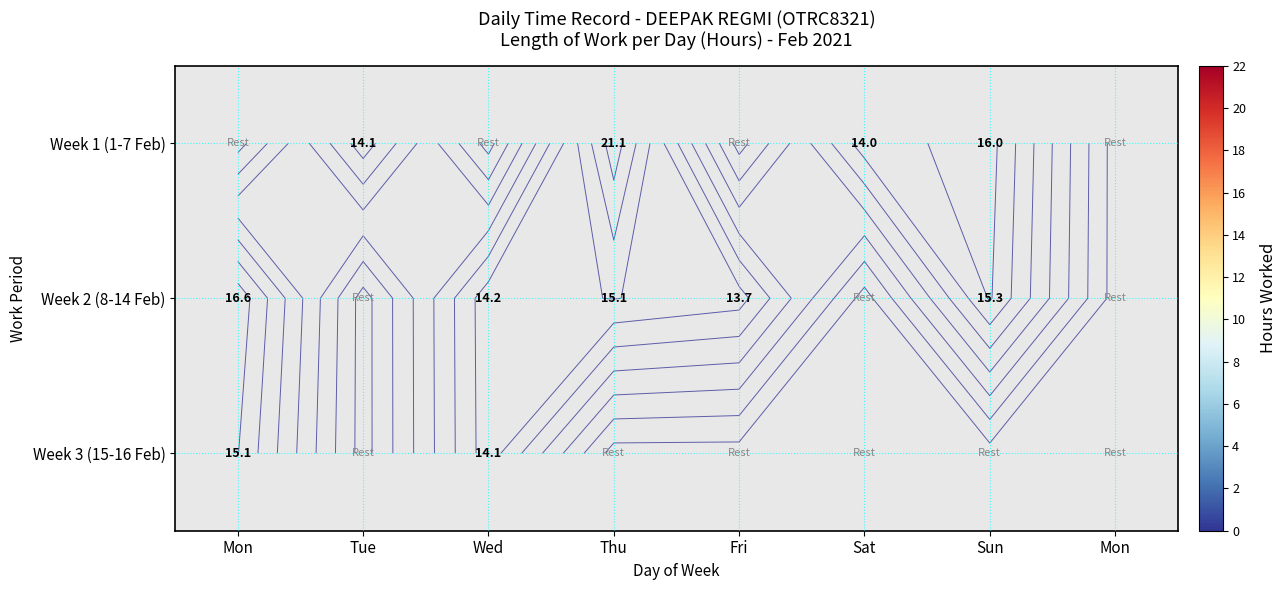

What is the maximum value for Week 3 (15-16 Feb)?

15.1